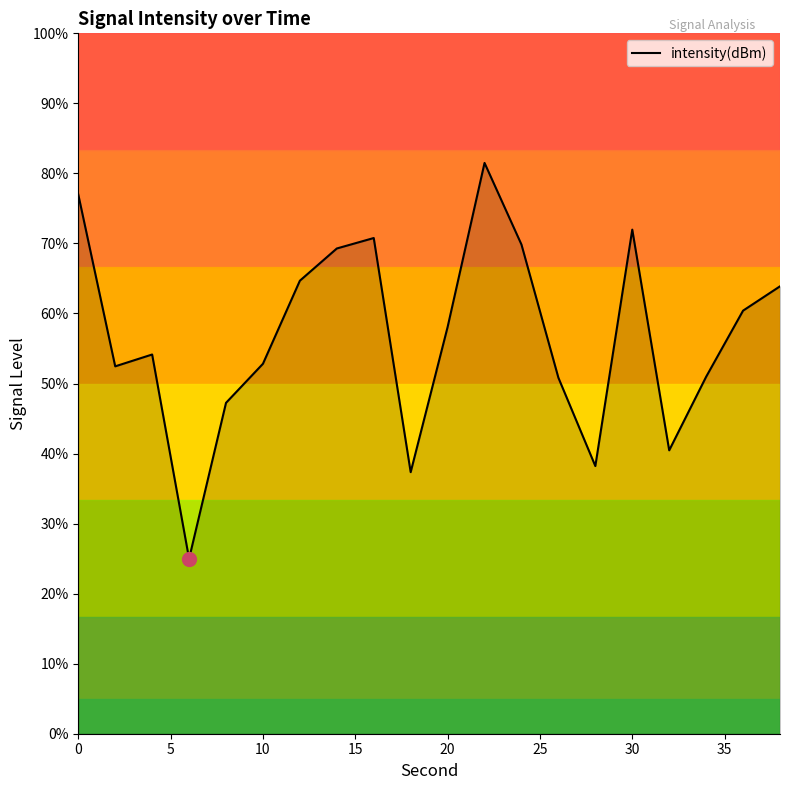

What is the greatest value displayed?

81.5